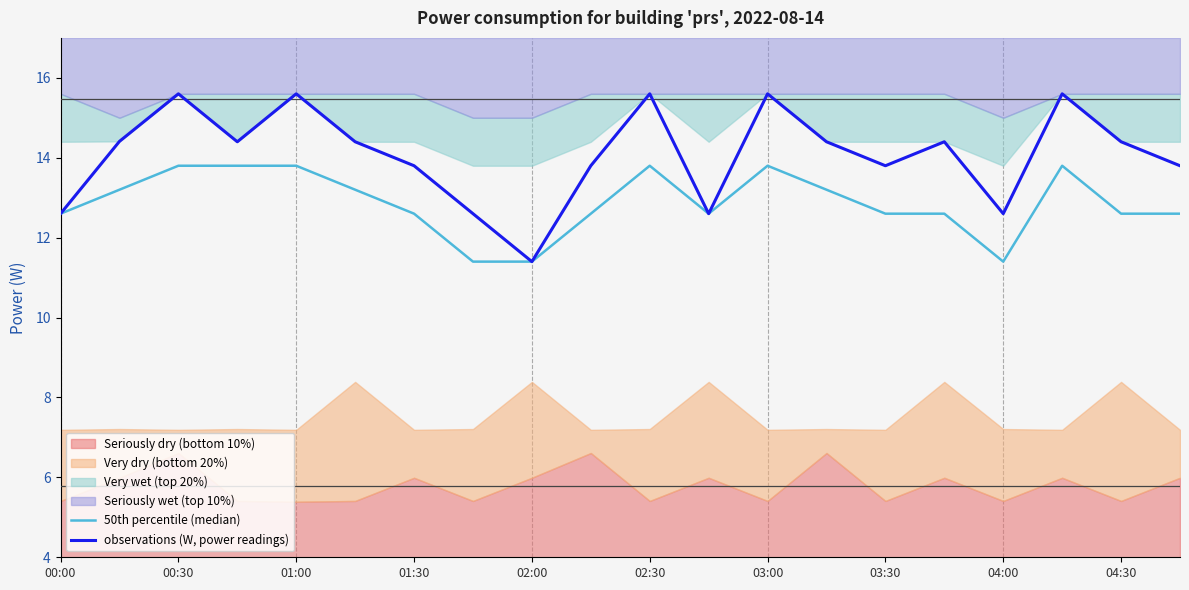

Which series has the largest range (max minus min)?

observations (W, power readings)